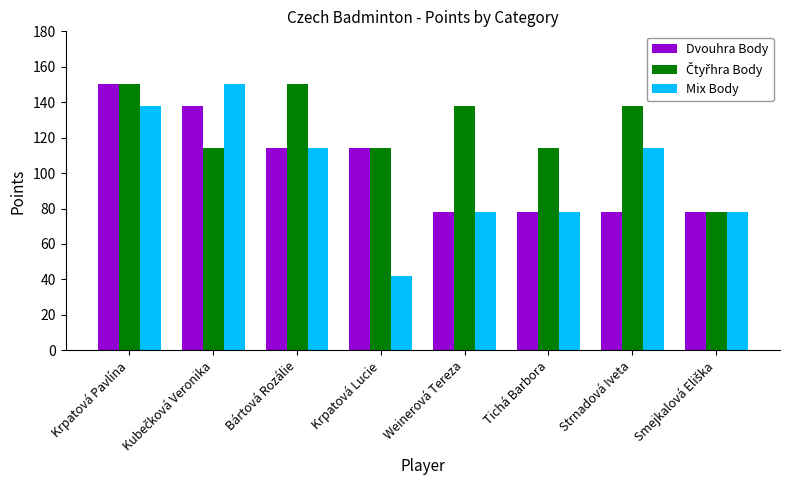

What is the spread (max minus min) of values at Krpatová Lucie?

72